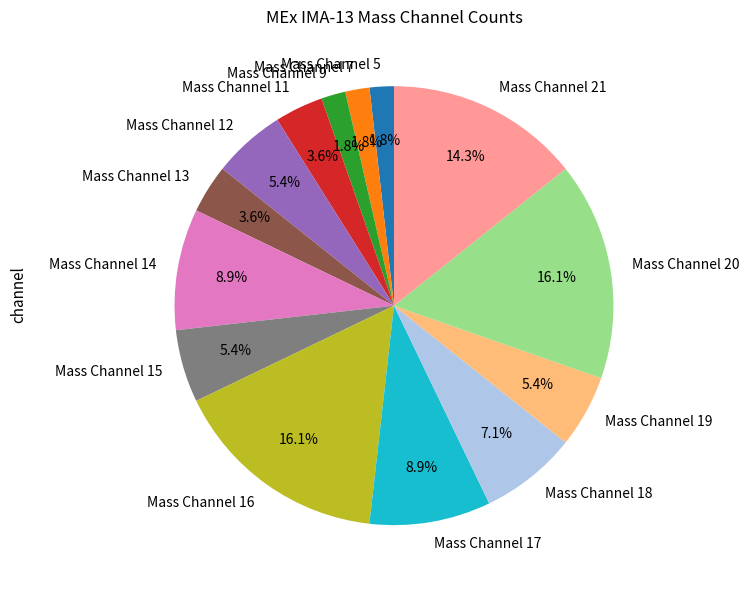

How many segments does this pie chart have?

14